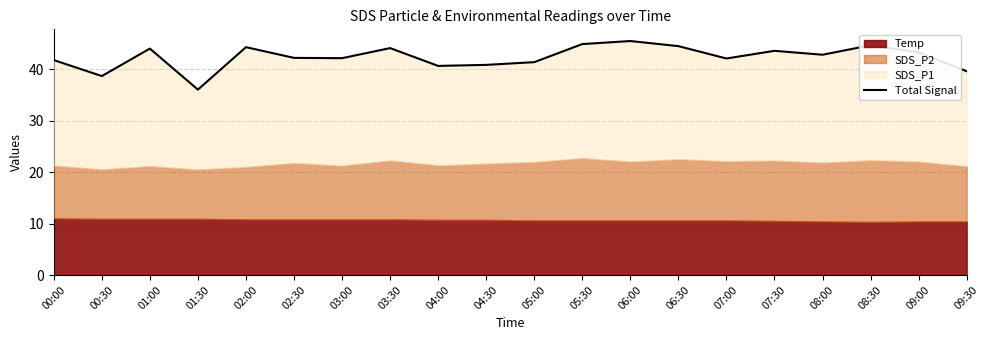

What position from the right is 08:00?

4